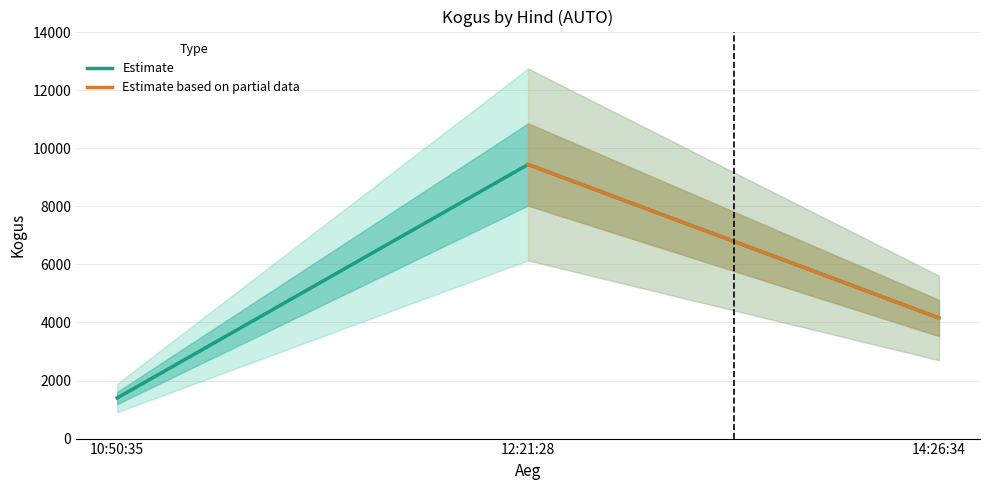

Count the values in the range 1400 to 9444.

3